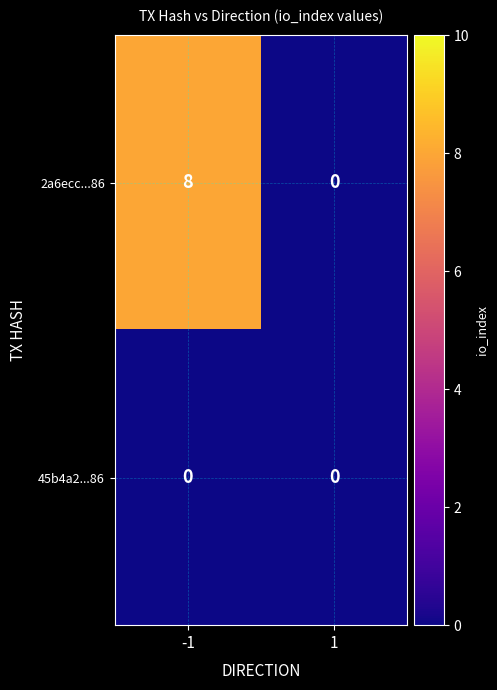

True or false: 45b4a2...86 has a value of 0 at -1.

True